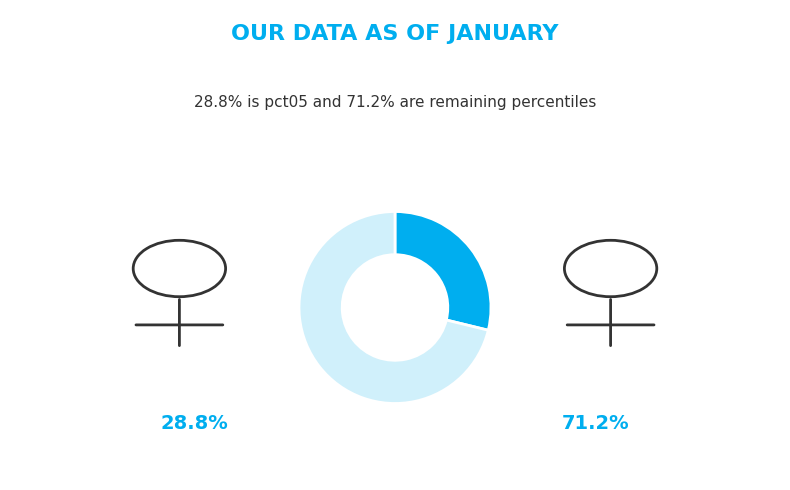

Is there any slice that represents more than half of the pie?

Yes